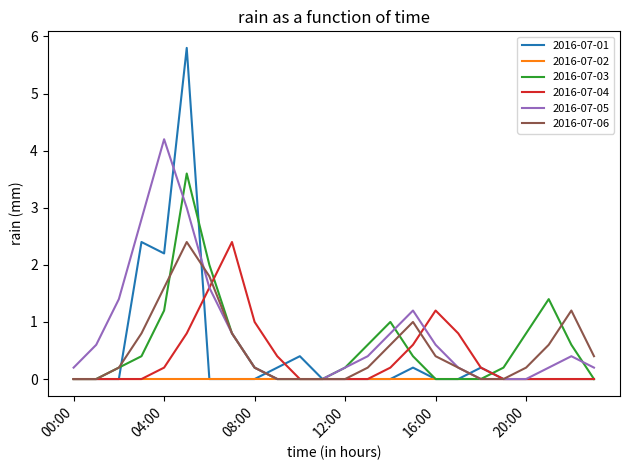

True or false: 2016-07-04 has more than 1 points higher than both neighbors.

True